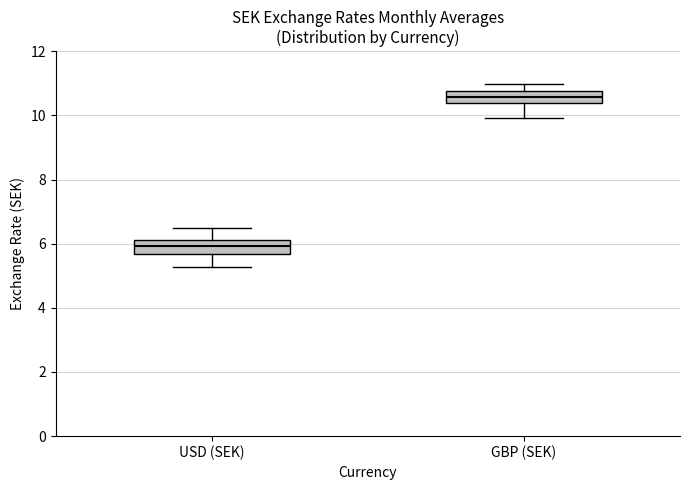

Reading left to right, transcribe this box plot: for each box, give where its median line is, the range the box spans, and where its two whiskers end, as read against the y-axis. The values are not printed on the chart, so give them approximately, as read against the axis.

USD (SEK): median 6.0, box 5.6 to 6.2, whiskers 5.2 to 6.4
GBP (SEK): median 10.6, box 10.4 to 10.8, whiskers 10.0 to 11.0